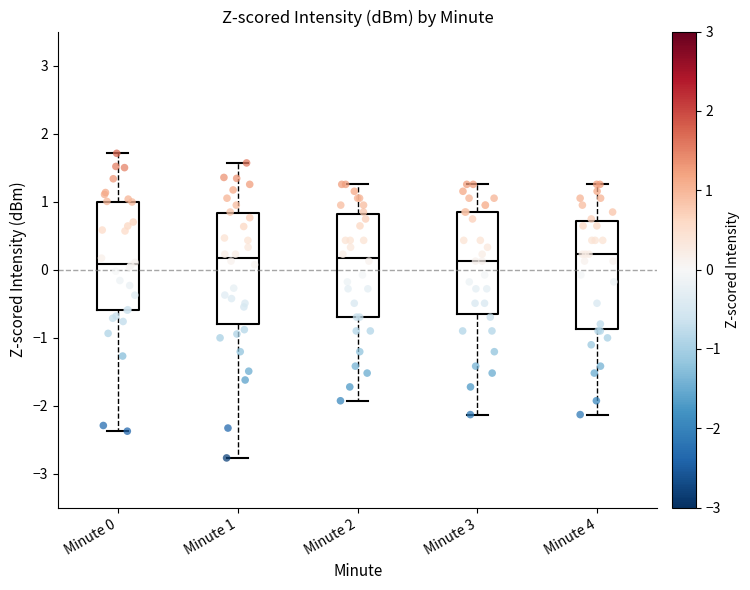

Reading left to right, read every box against the y-axis: the position of its median line, the range the box covers, and the ends of its whiskers. The values are not printed on the chart, so give them approximately, as read against the axis.

Minute 0: median 0.1, box -0.6 to 1.0, whiskers -2.4 to 1.7
Minute 1: median 0.2, box -0.8 to 0.8, whiskers -2.8 to 1.6
Minute 2: median 0.2, box -0.7 to 0.8, whiskers -1.9 to 1.3
Minute 3: median 0.1, box -0.6 to 0.8, whiskers -2.1 to 1.3
Minute 4: median 0.2, box -0.9 to 0.7, whiskers -2.1 to 1.3